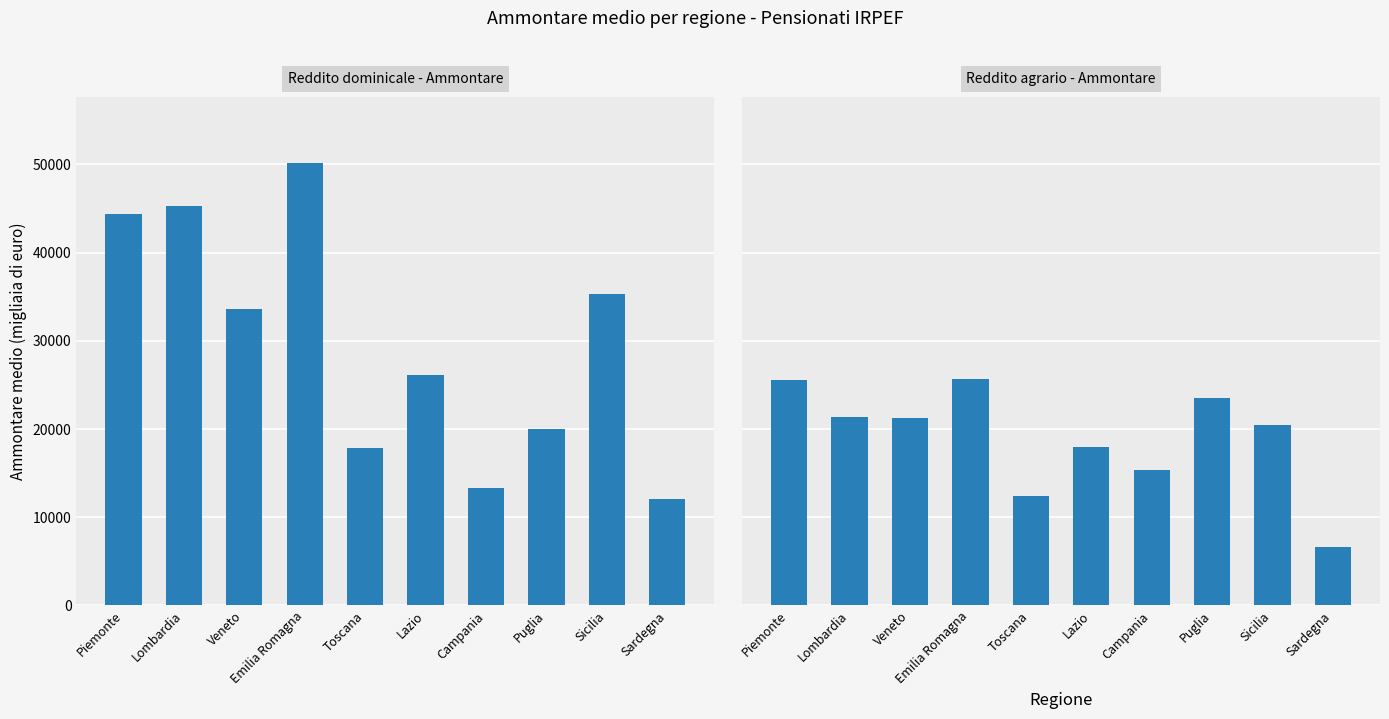

How many groups of bars are there?

10